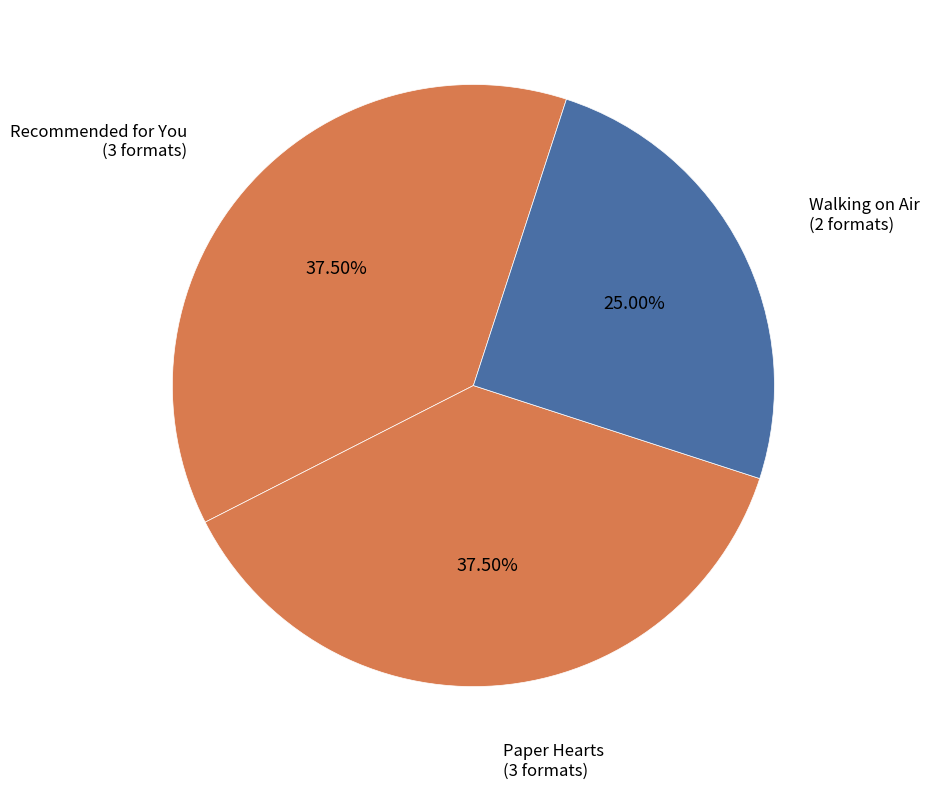

How many slices are in this pie chart?

3